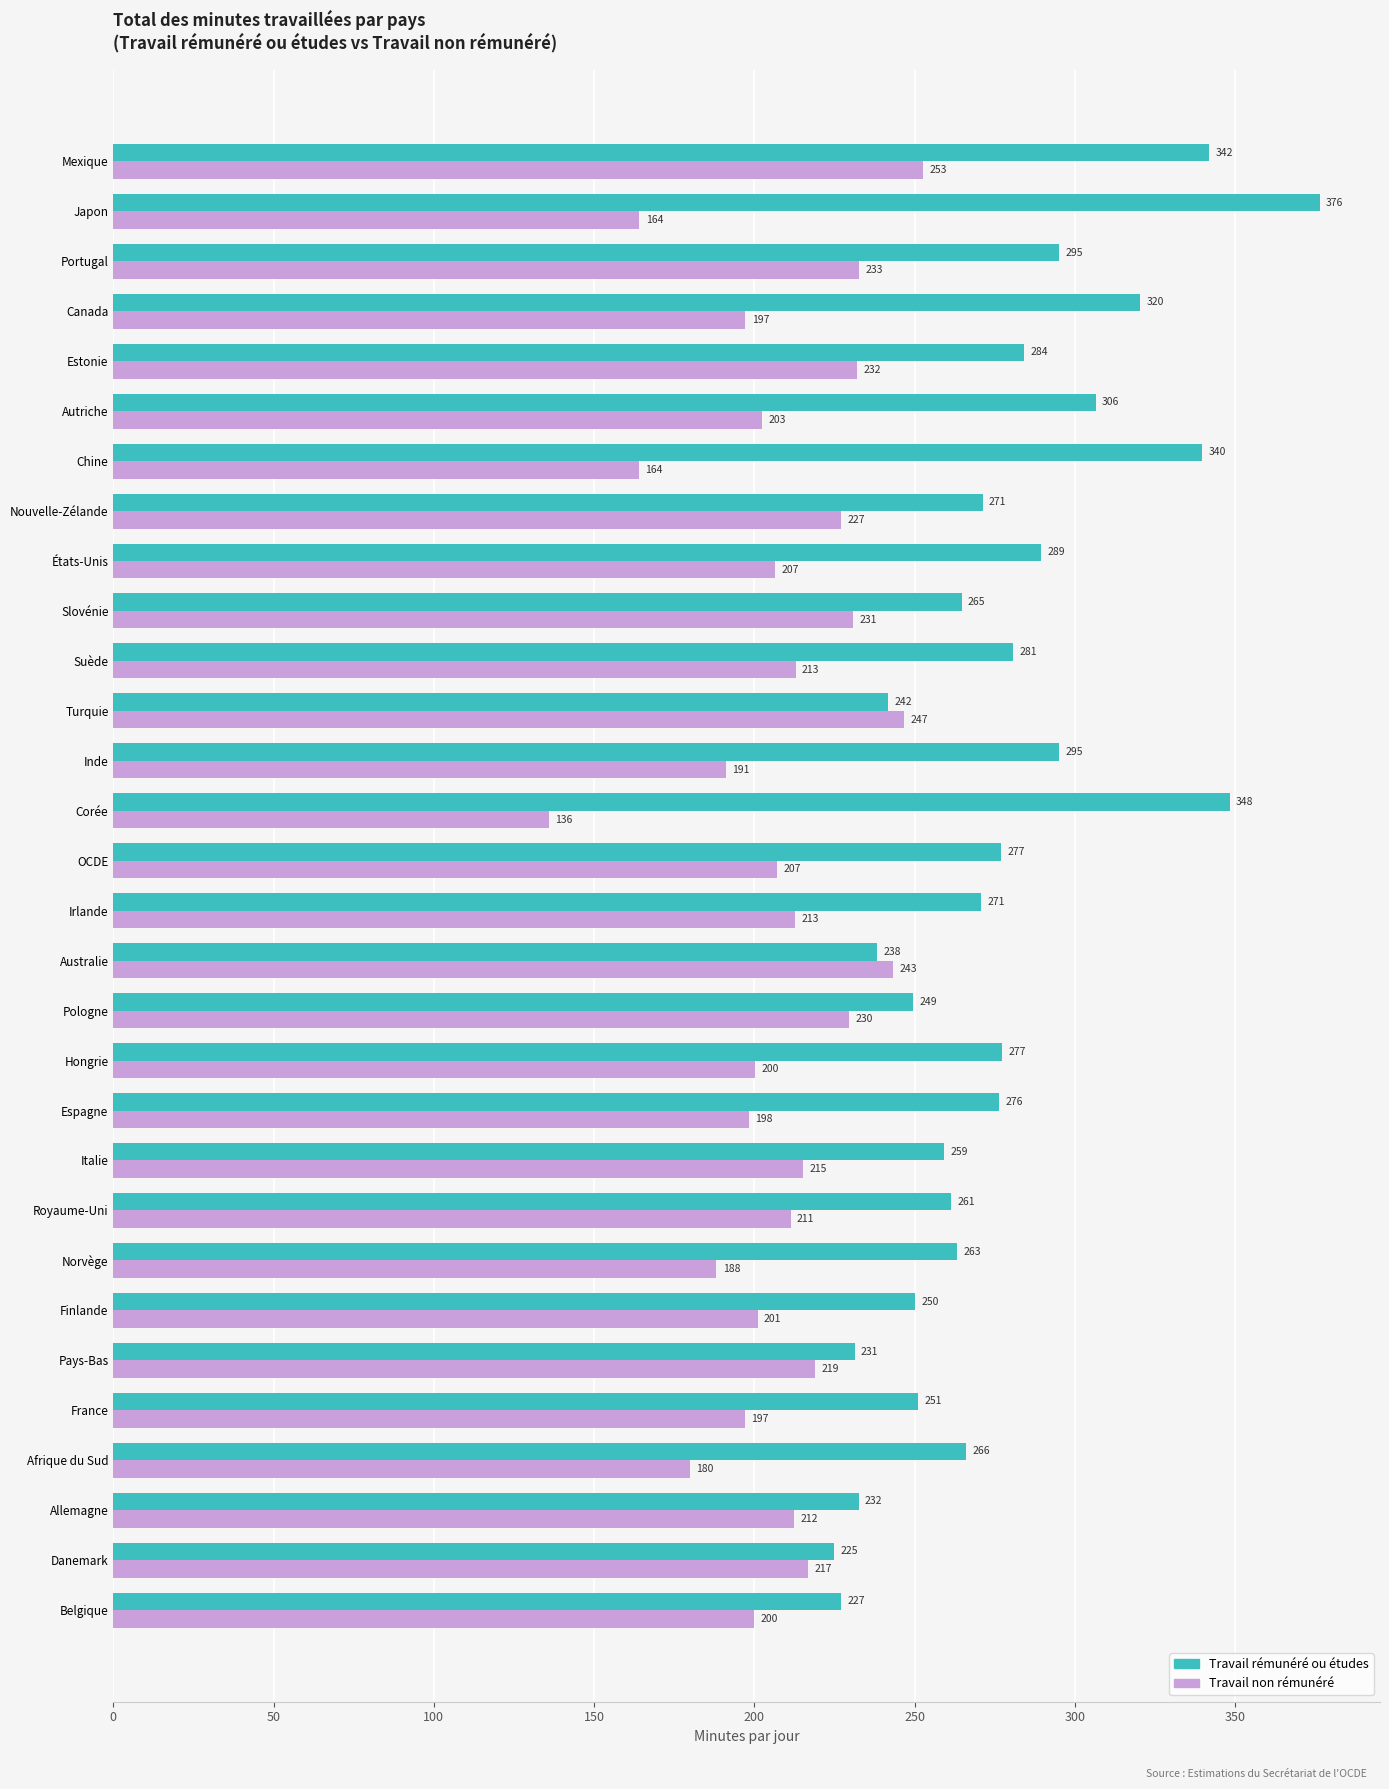

Read the Travail rémunéré ou études value at Pays-Bas.

231.3